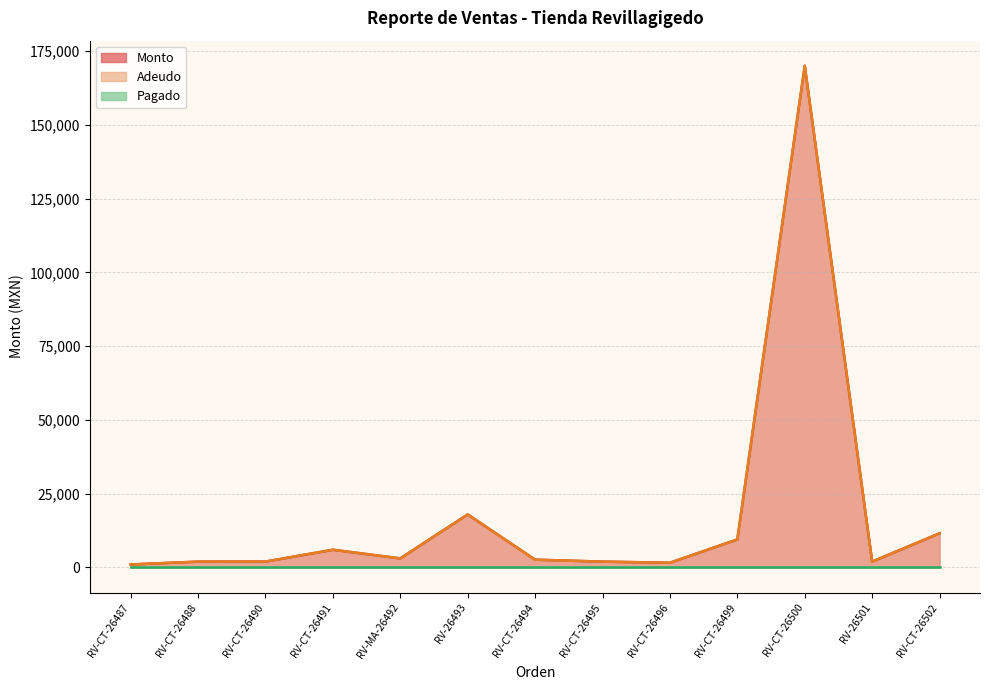

At which category does the chart reach its minimum across all series?

RV-CT-26487